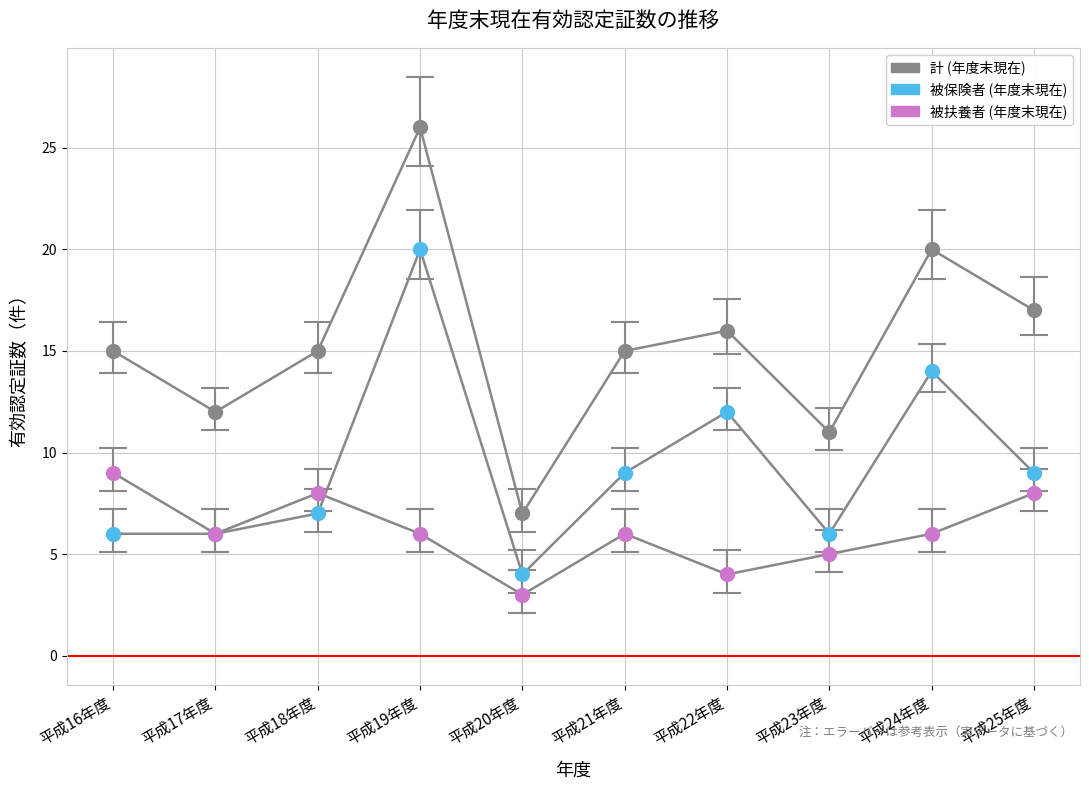

How many categories are shown in the chart?

10